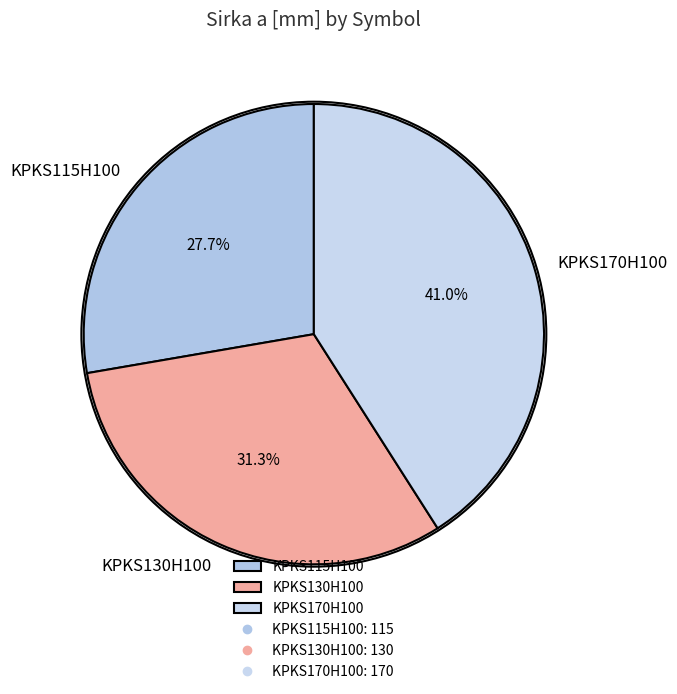

Is it true that KPKS170H100 is 52% of the pie?

False